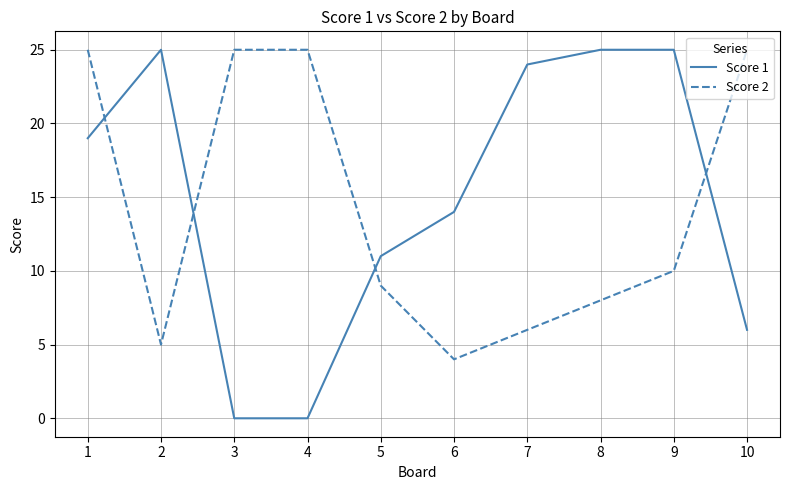

Reading left to right, list all the values displayed in this chart.

Score 1: 19	25	0	0	11	14	24	25	25	6
Score 2: 25	5	25	25	9	4	6	8	10	25